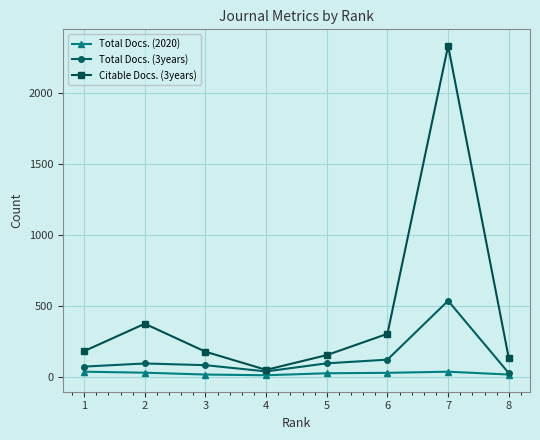

What is the sum of all Total Docs. (3years) values?

1056